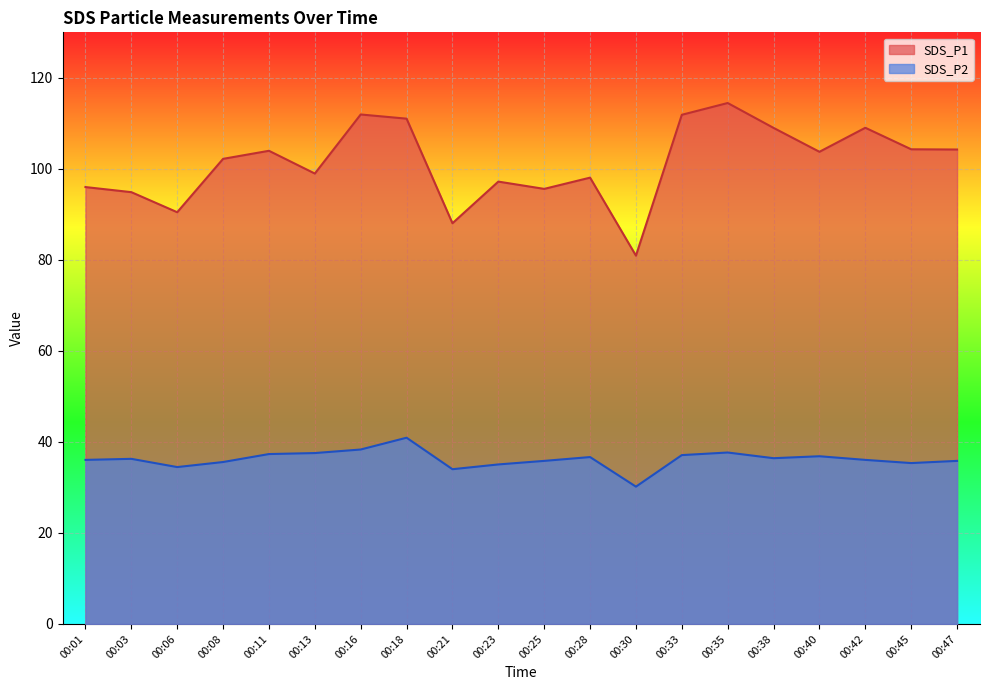

What is the greatest value displayed?

114.5